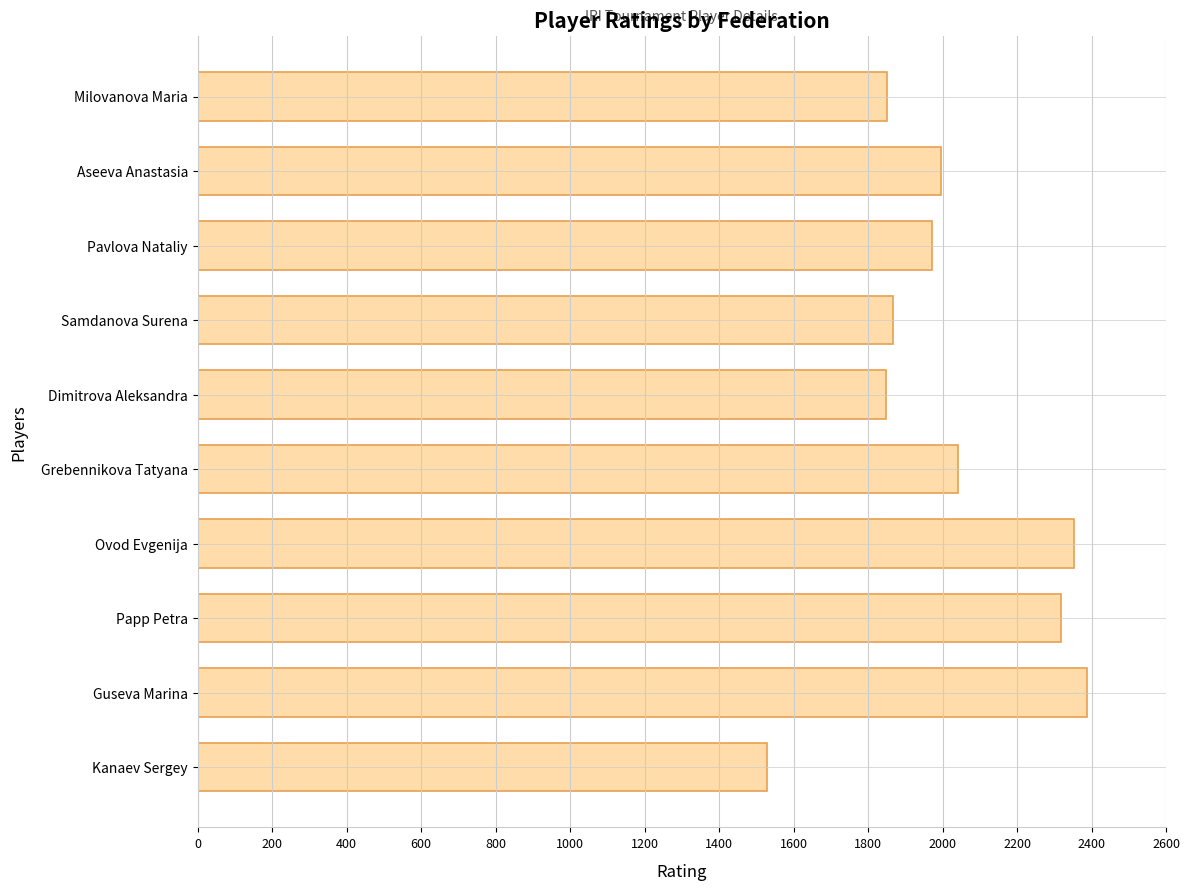

What is the difference between the maximum and minimum values?

860